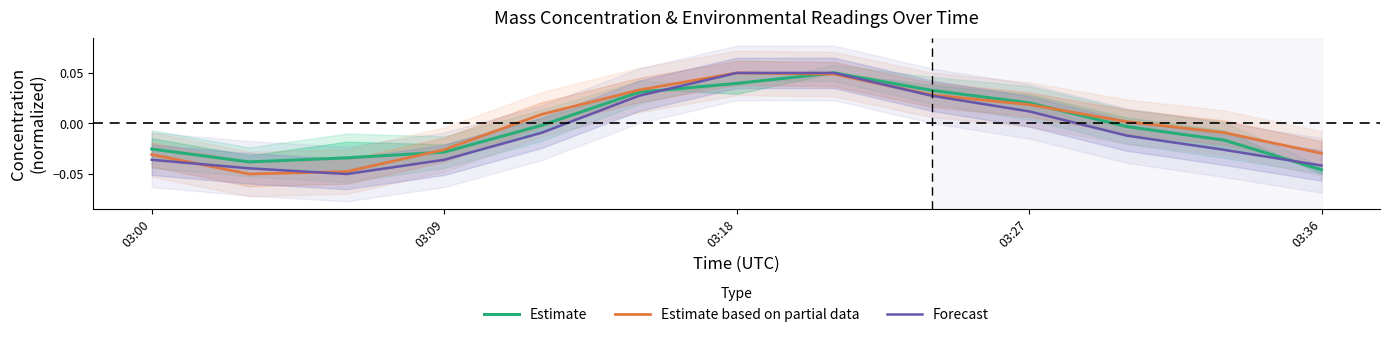

Is the value of Forecast at 7 greater than the value of Estimate based on partial data at 8?

Yes